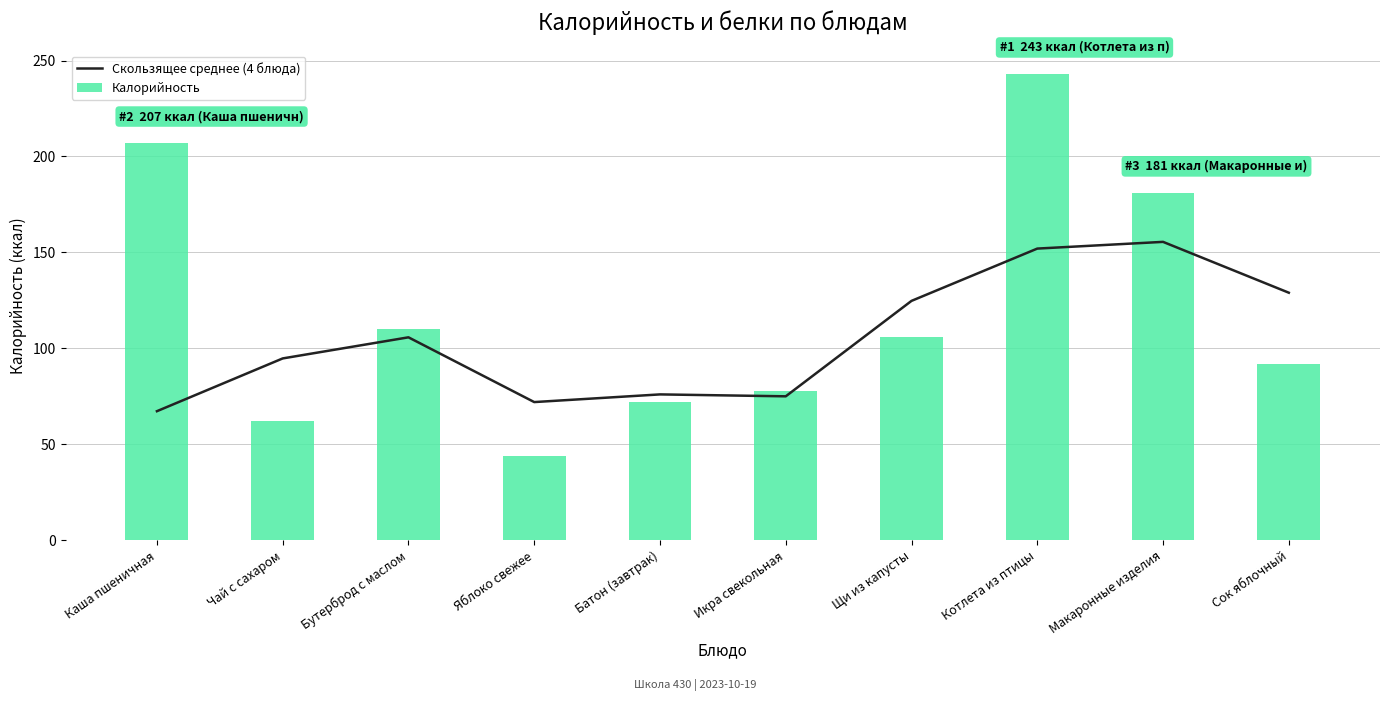

How many values in the Калорийность series are below 106?

5